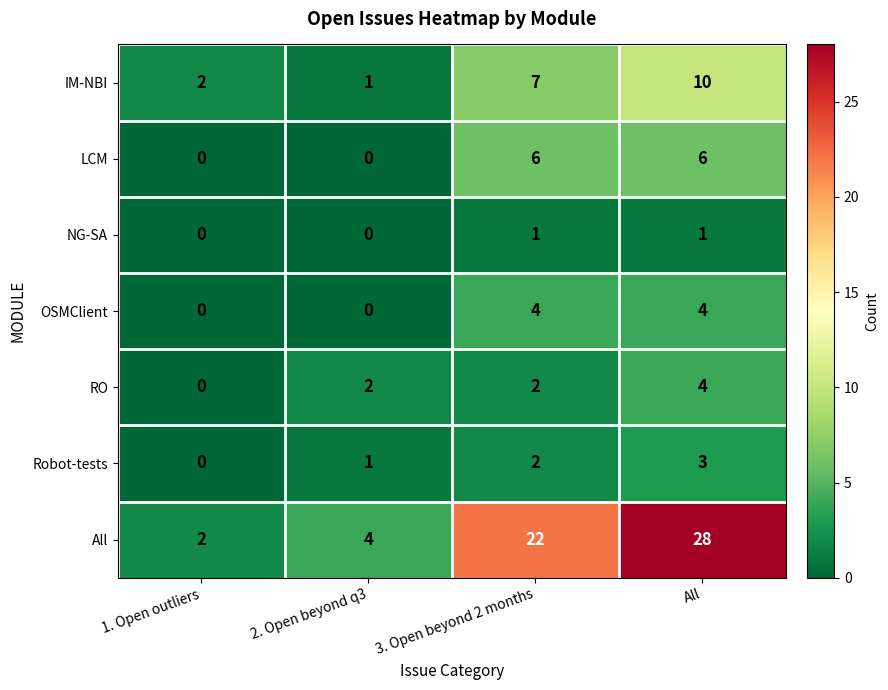

Which category has the lowest value in the Robot-tests series?

1. Open outliers